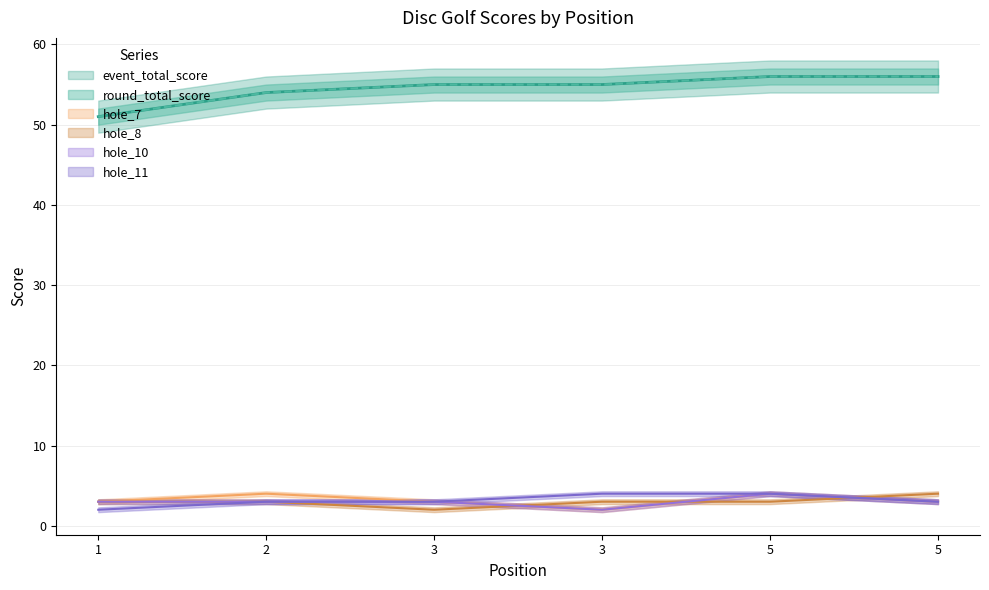

How many hole_7 values are between 3 and 4?

5